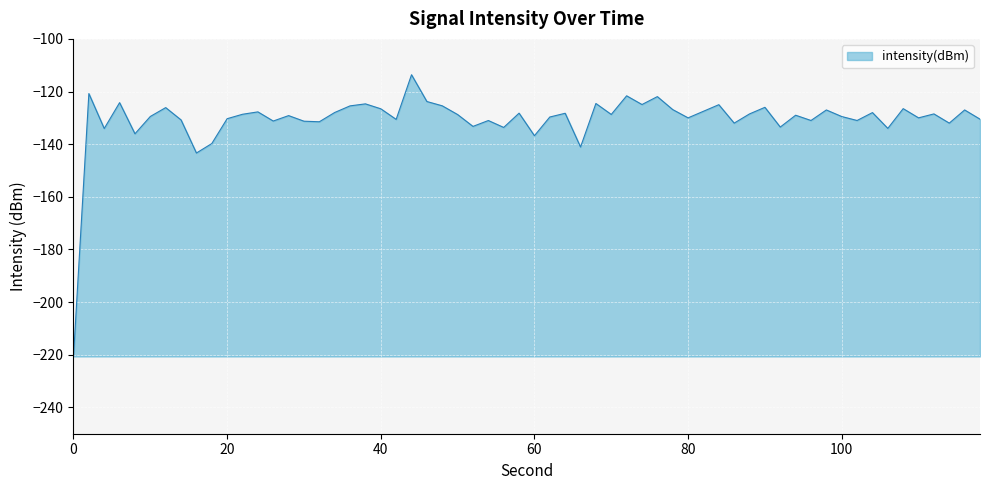

What is the minimum value shown in the chart?

-220.6